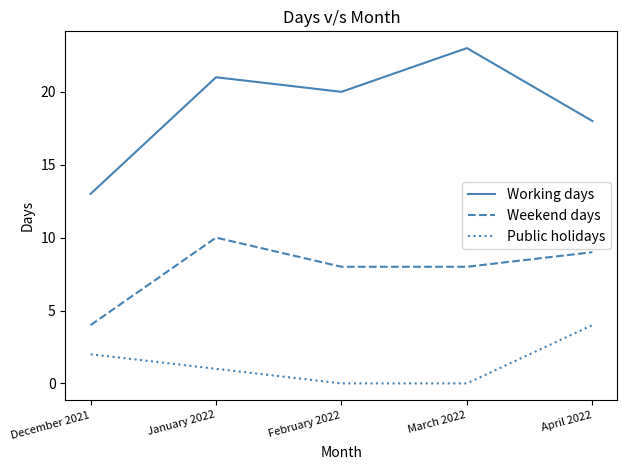

At which label does Public holidays first exceed 1?

December 2021